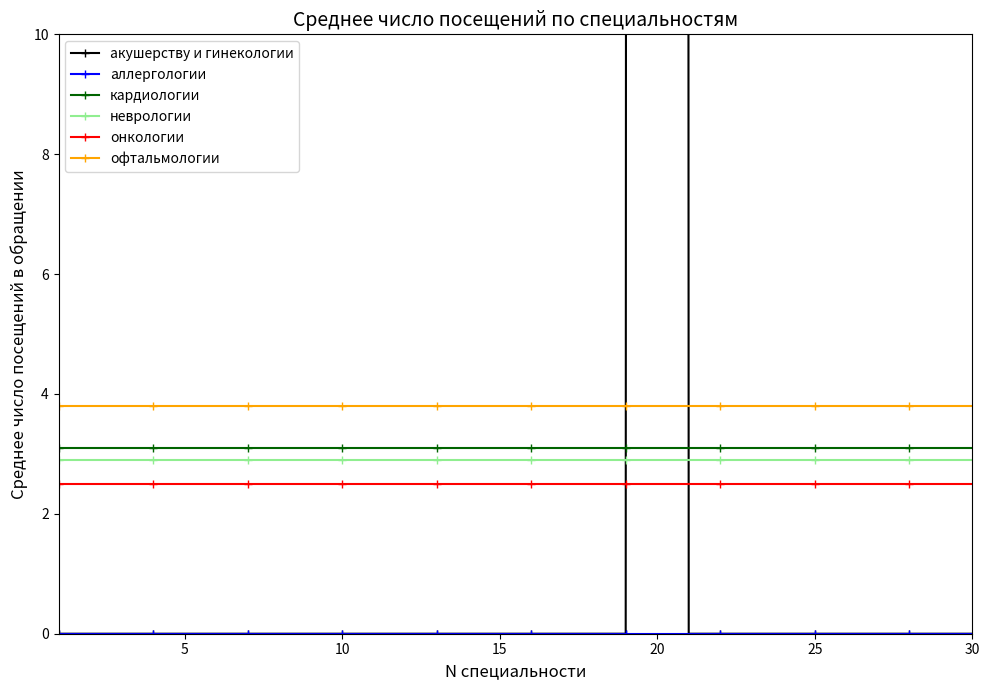

At how many categories does at least one series exceed 112?

1